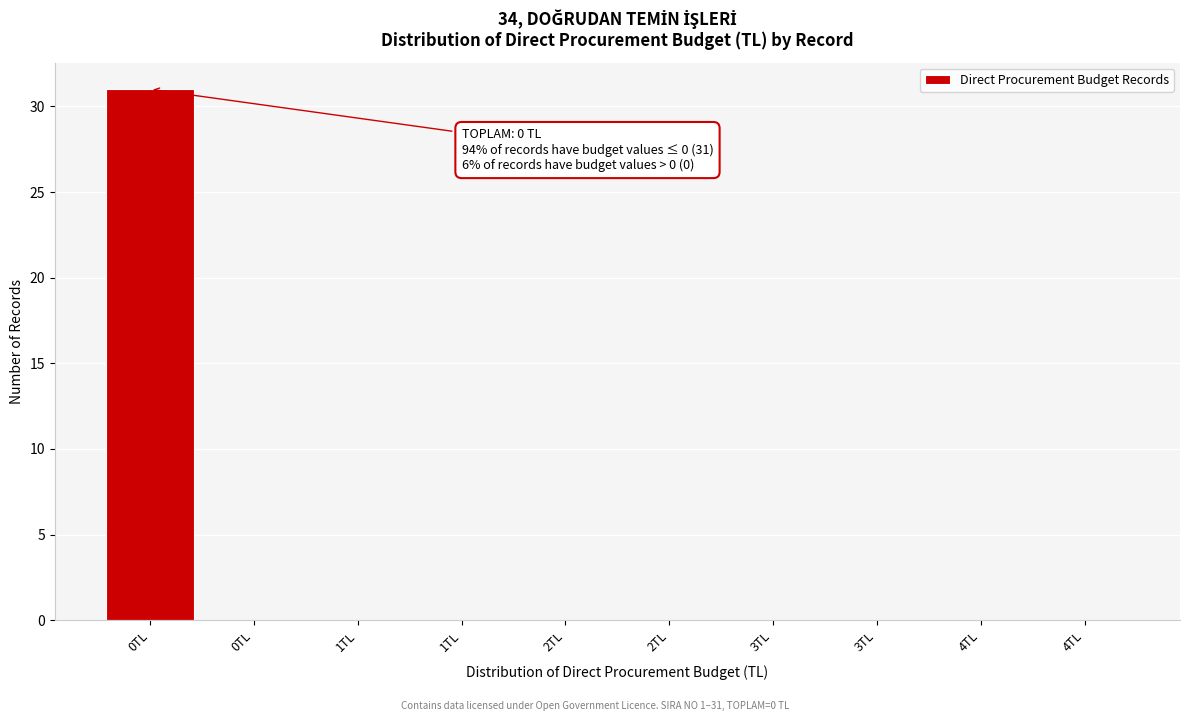

How many distinct data groups are displayed?

1